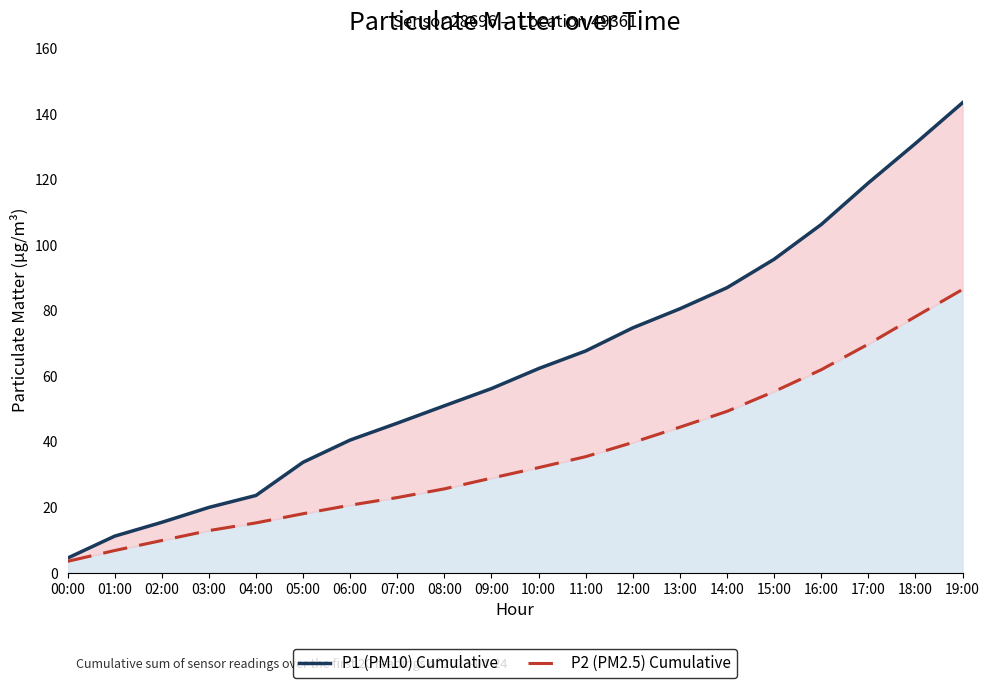

True or false: P2 (PM2.5) Cumulative has more than 1 interior local peaks.

False